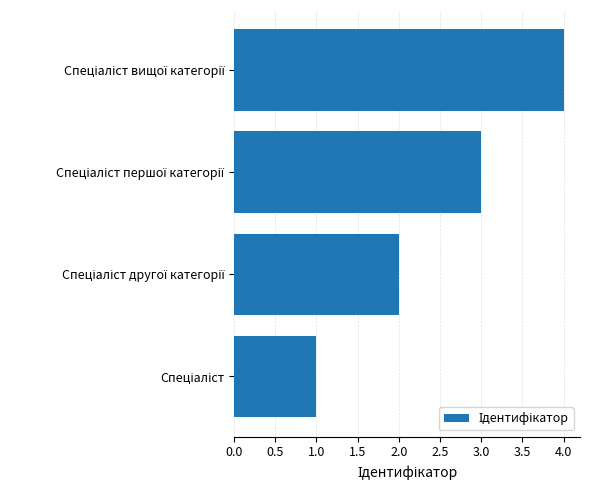

What is the sum of all values?

10